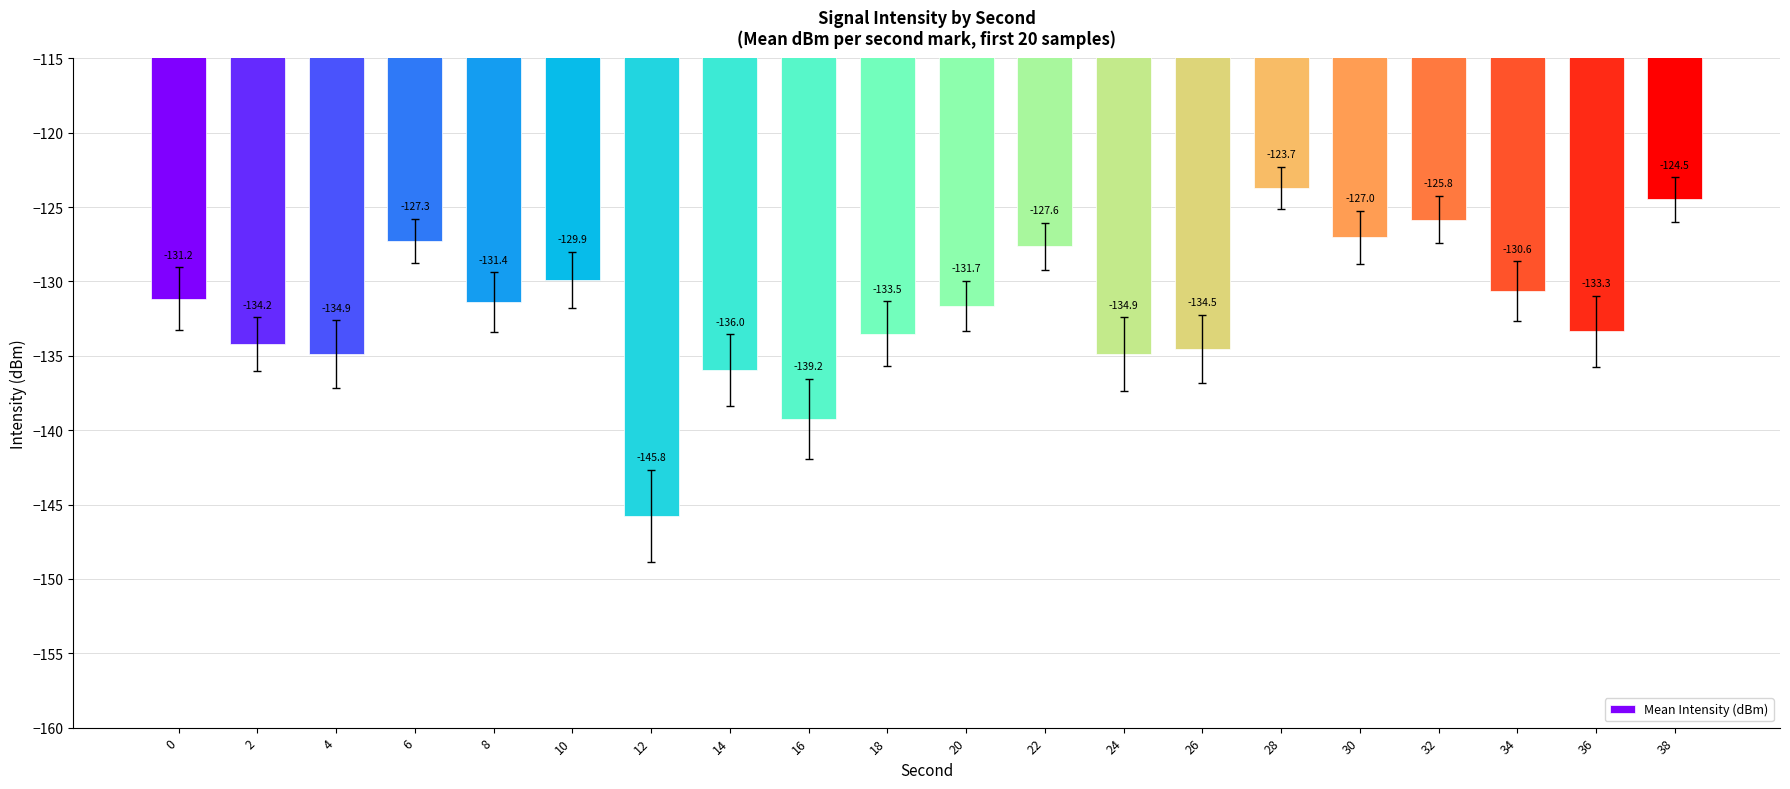

What is the difference between the maximum and second lowest values?

15.5